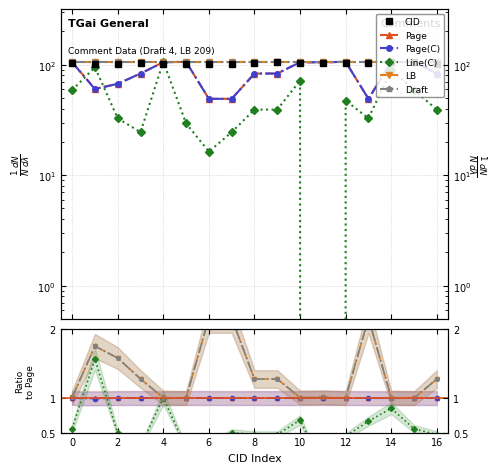

How many series are shown in this chart?

6